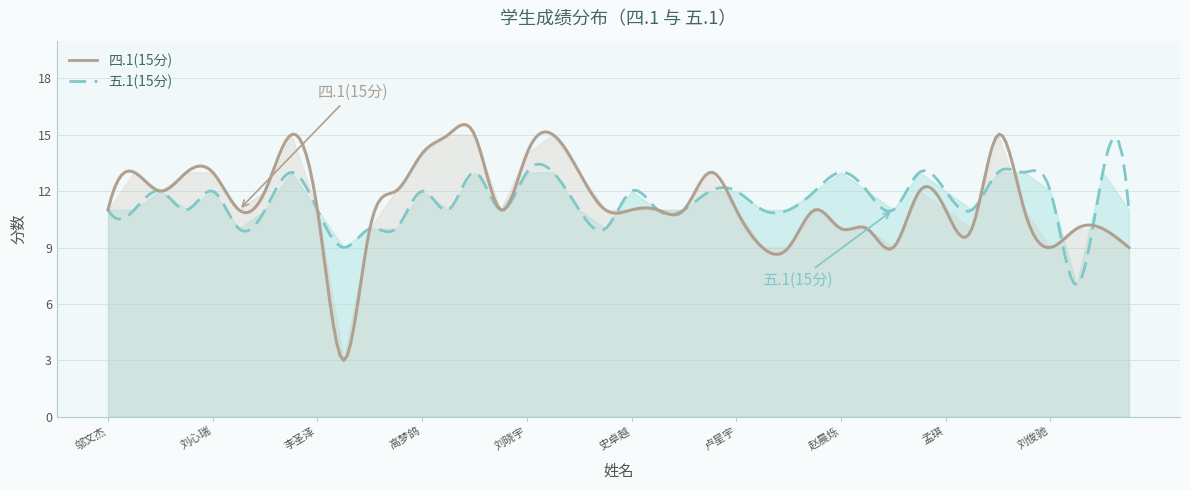

Count the number of categories in the chart.

40